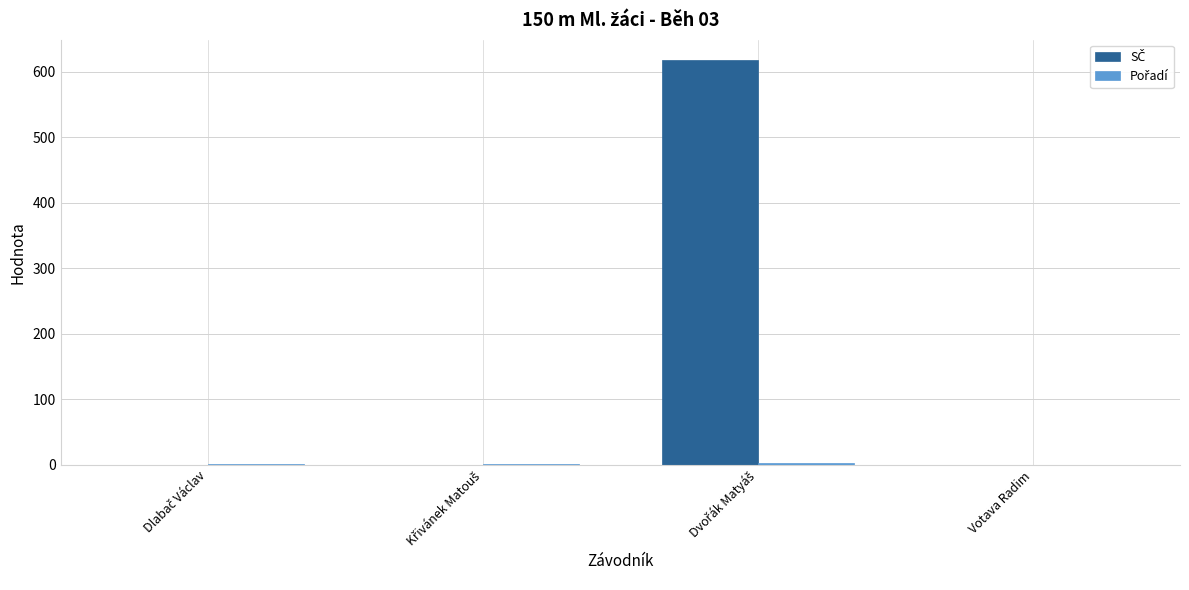

What is the greatest value displayed?

618